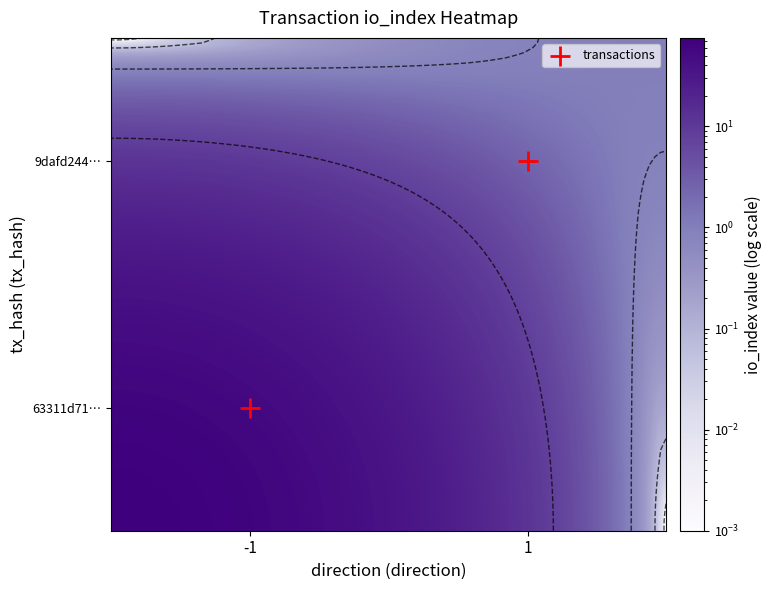

Is the value of 9dafd244ae724a9e183cb1a4603753d31a8f1a7 at io_index greater than the value of 63311d7113b3cb2878483e624f17ecbfd0354de at io_index?

No